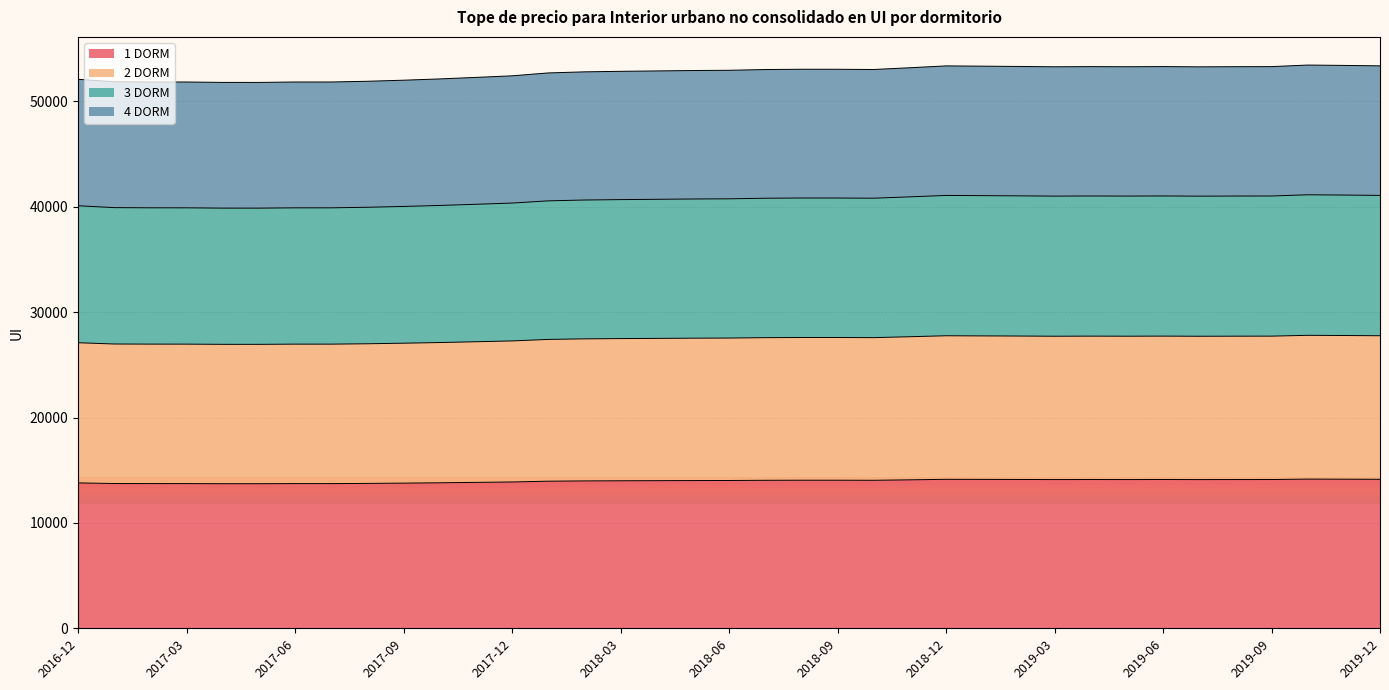

The value of 1 DORM at 2019-06 is 22030. True or false?

False